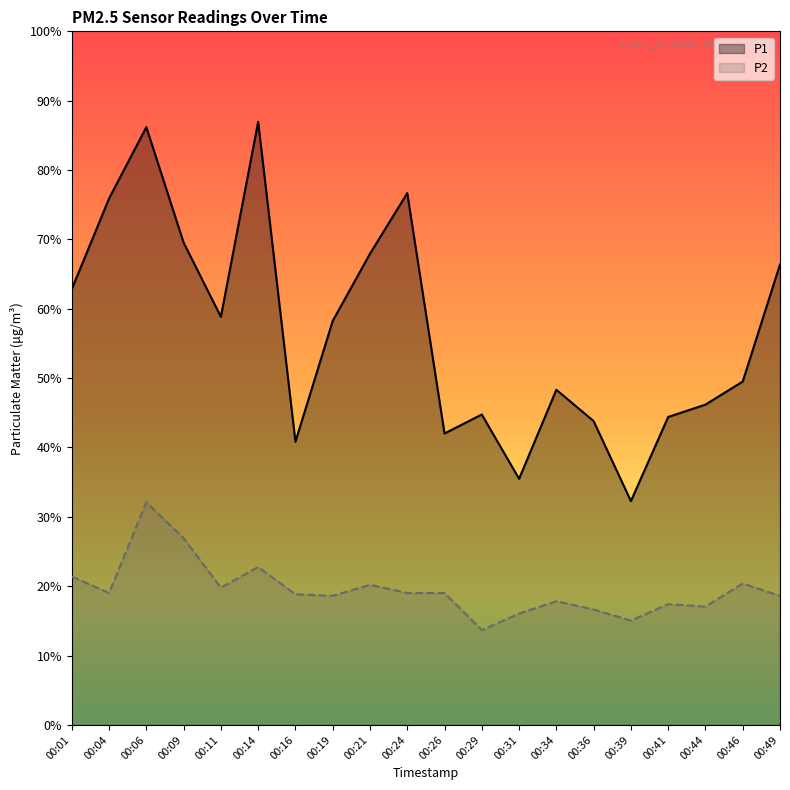

Does the chart display data point markers on the line(s)?

No